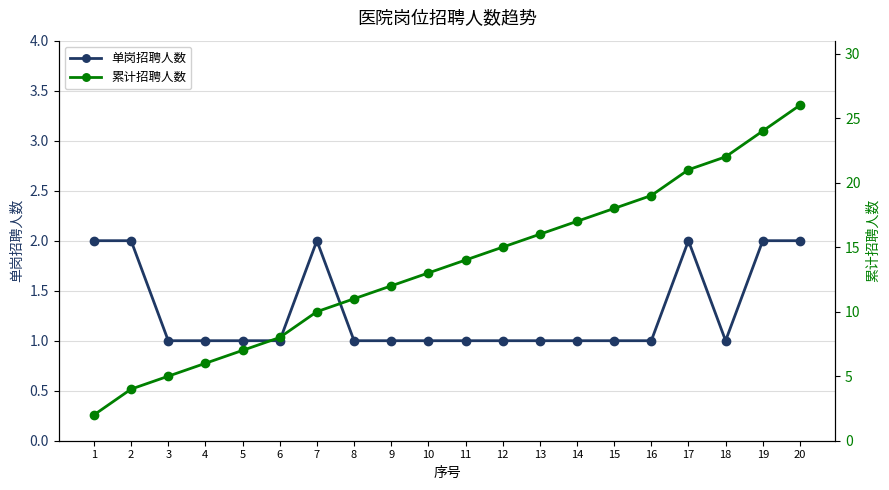

Between 11 and 12, which series saw the biggest shift?

累计招聘人数